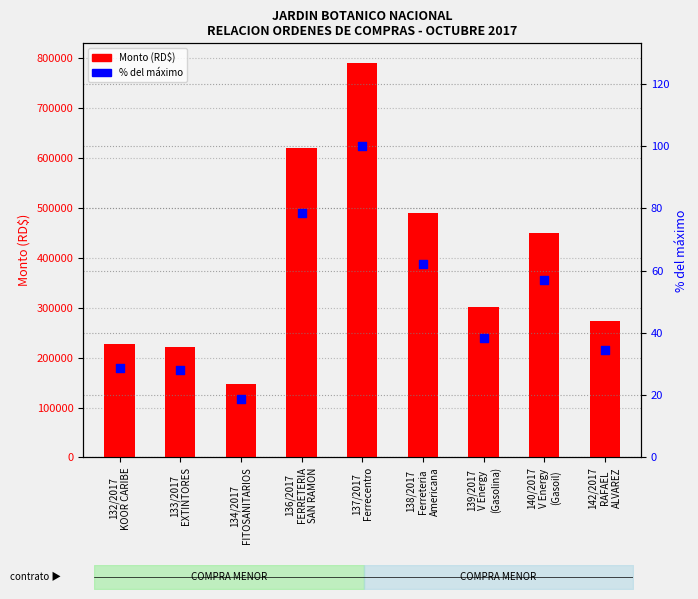

At which category is the sum across all series the highest?

137/2017
Ferrecentro